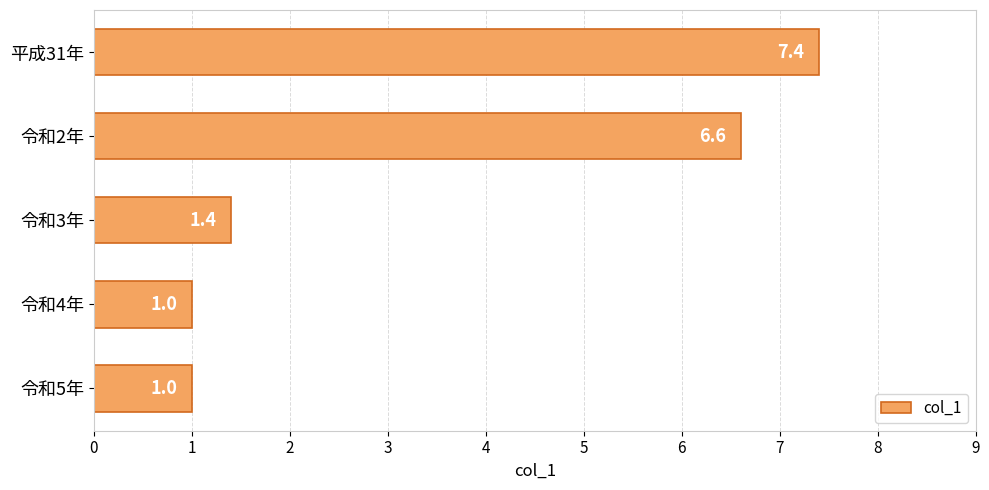

True or false: the data shows 0.4 at 令和4年.

False